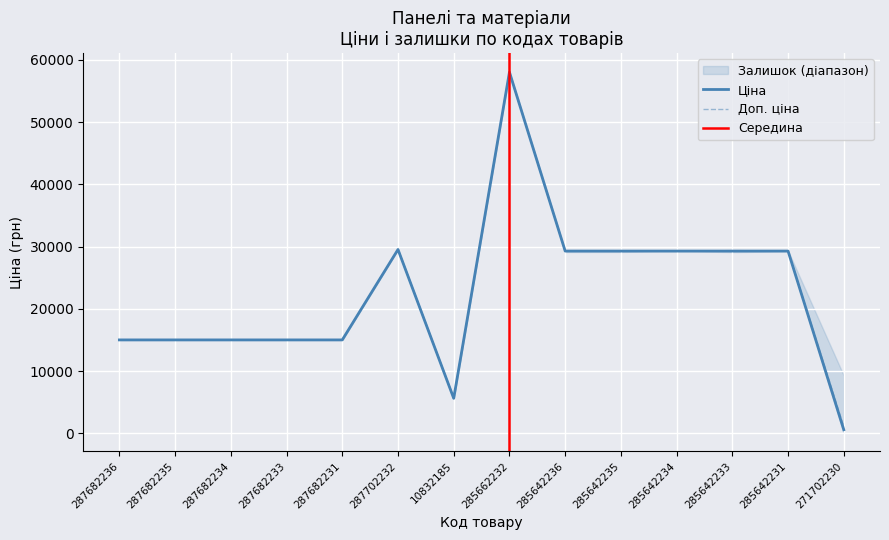

How many values in the Ціна series are below 29294?

7